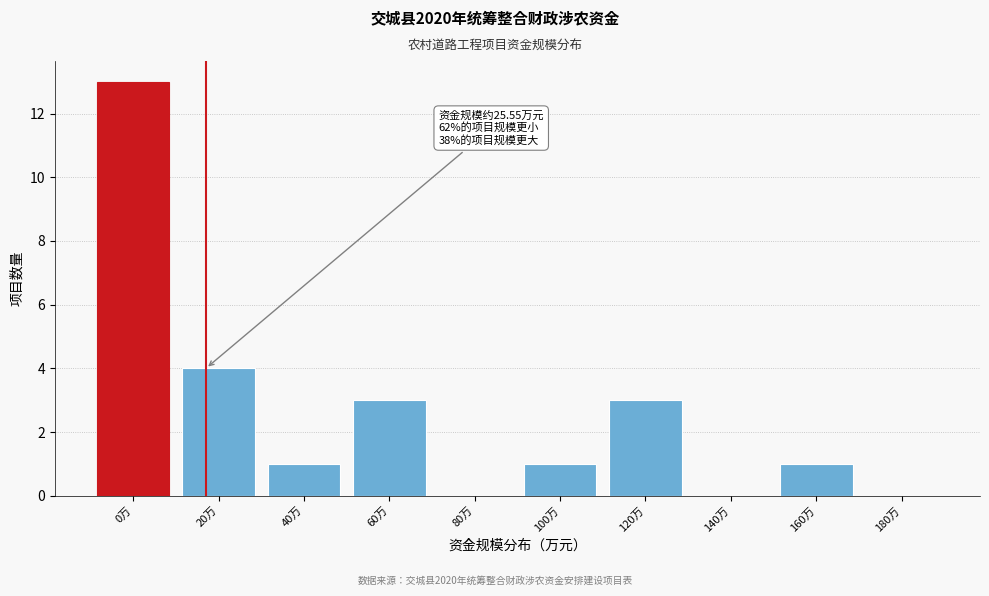

Reading left to right, transcribe all the data shown in this chart.

0万=13	20万=4	40万=1	60万=3	80万=0	100万=1	120万=3	140万=0	160万=1	180万=0